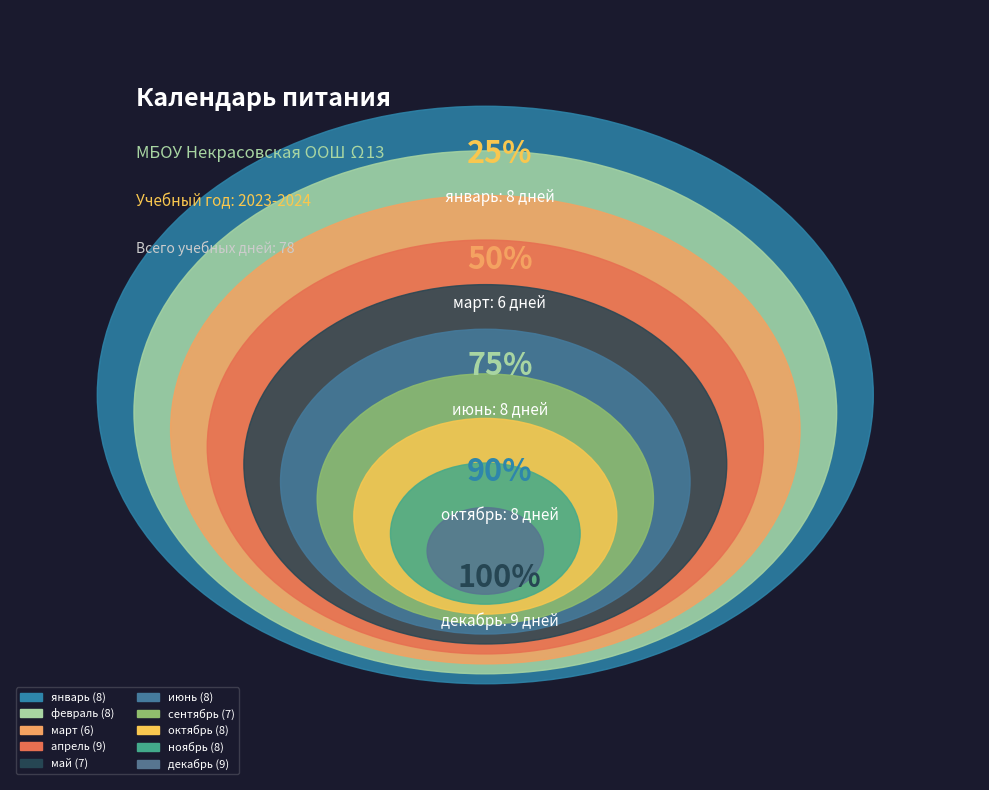

Between ноябрь and сентябрь, which is larger?

ноябрь